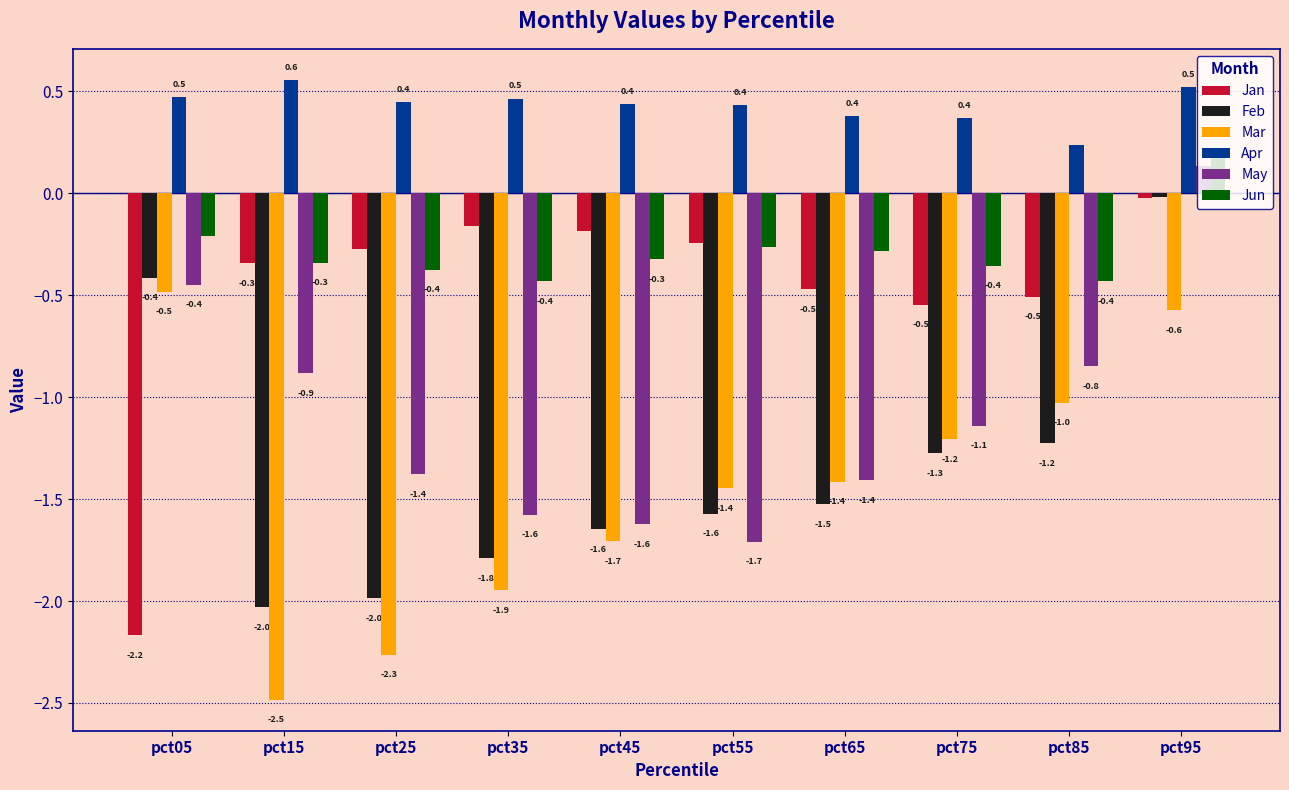

At which label does Mar reach its peak?

pct05